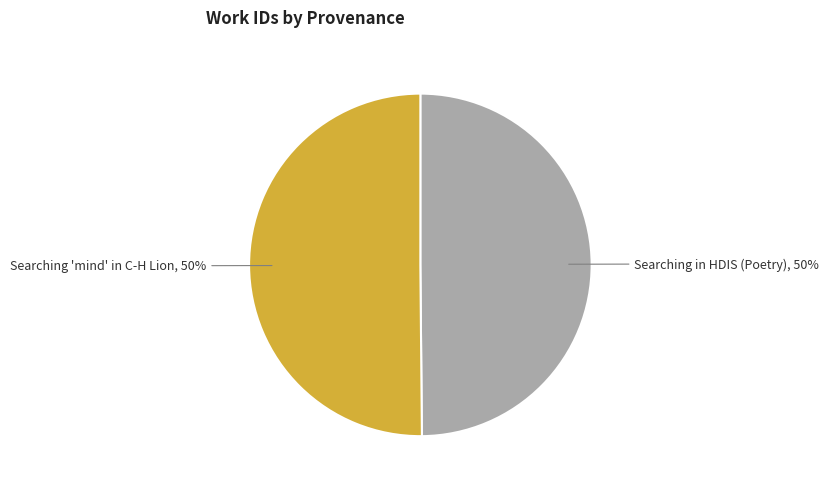

To the nearest percent, what is the average slice percentage?

50%